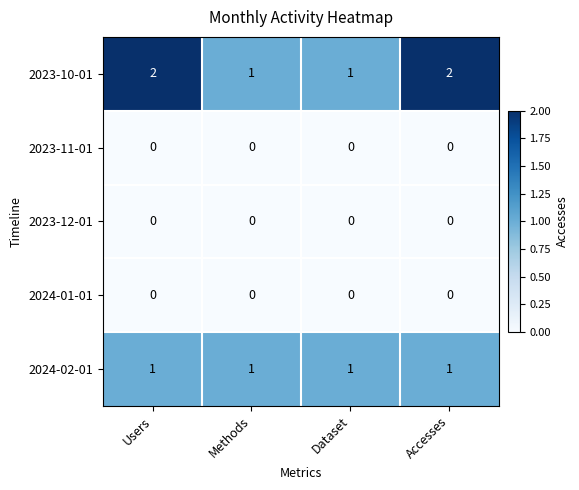

Is the value of 2024-01-01 at Methods greater than the value of 2024-02-01 at Methods?

No